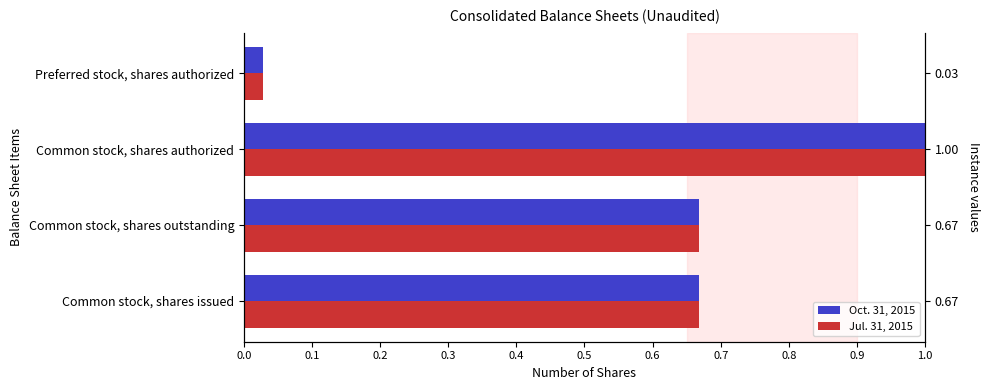

Which series has the largest range (max minus min)?

Oct. 31, 2015